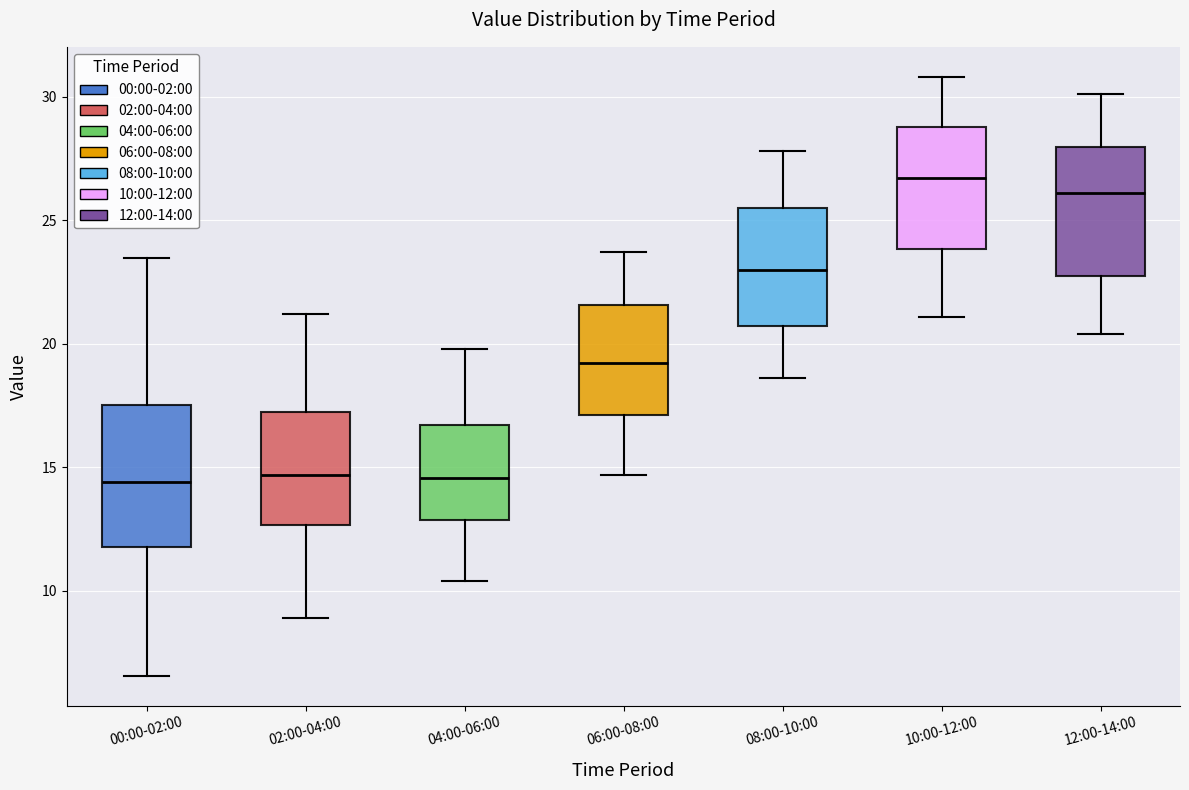

Where does the upper whisker of the box for 10:00-12:00 end on the y-axis? The values are not printed on the chart, so give them approximately, as read against the axis.

31.0